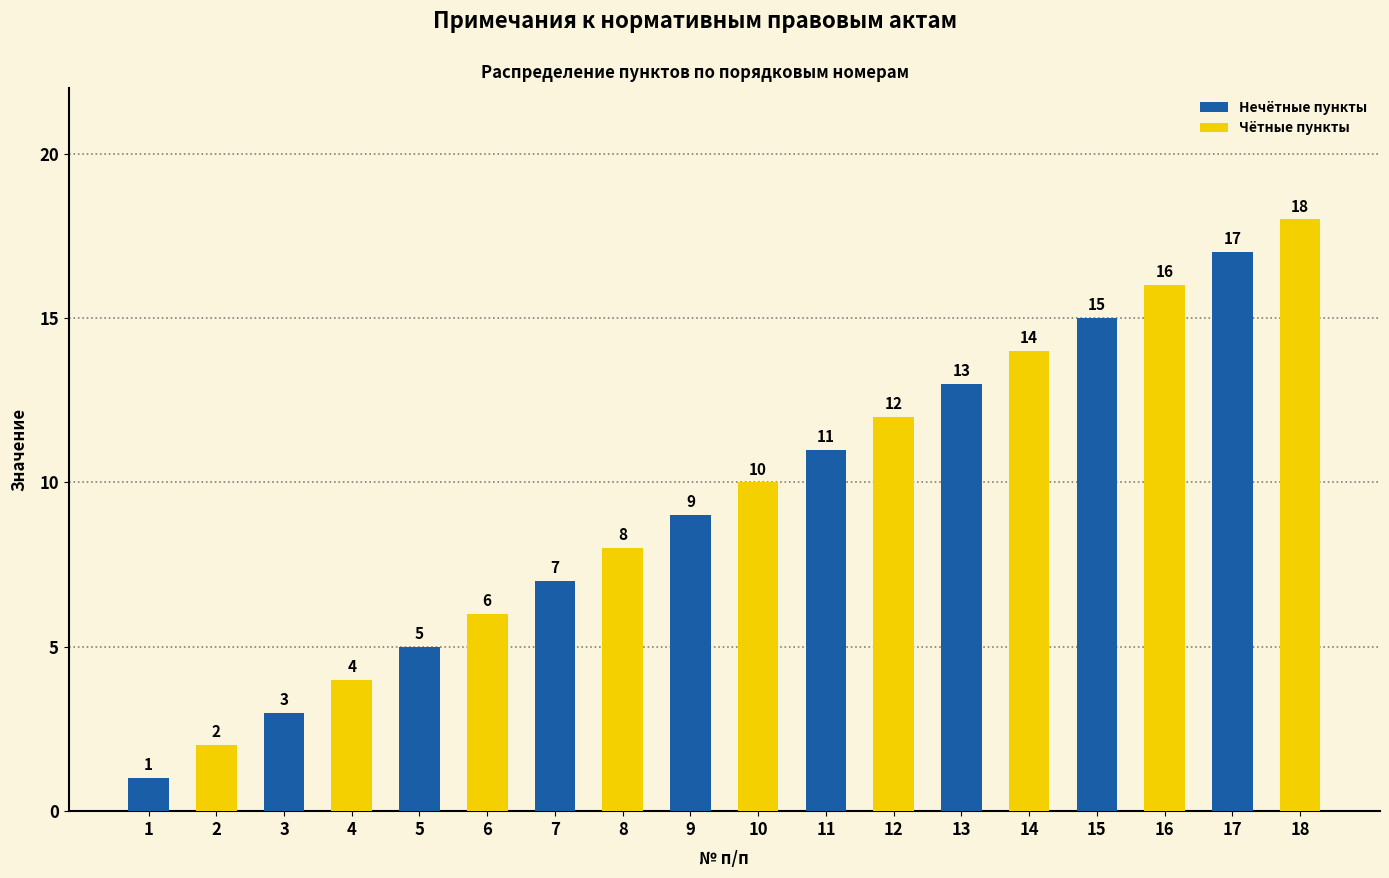

At how many categories does at least one series exceed 11?

7